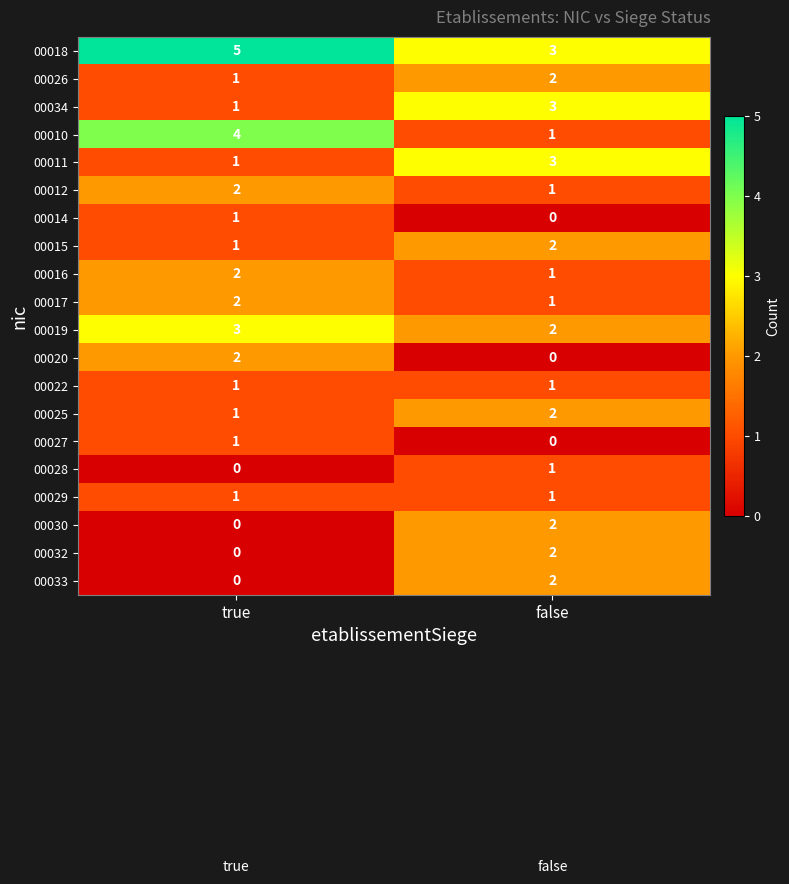

Rank the categories by 00032 value from highest to lowest.

false, true